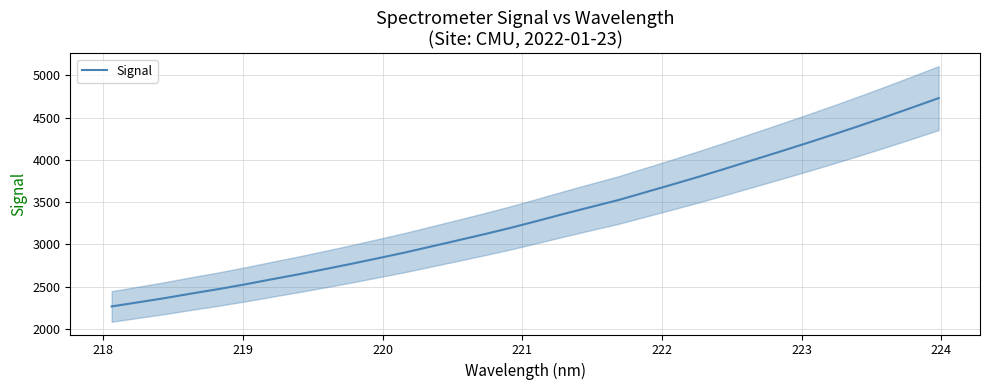

Between 219 and 223, which is larger?

223